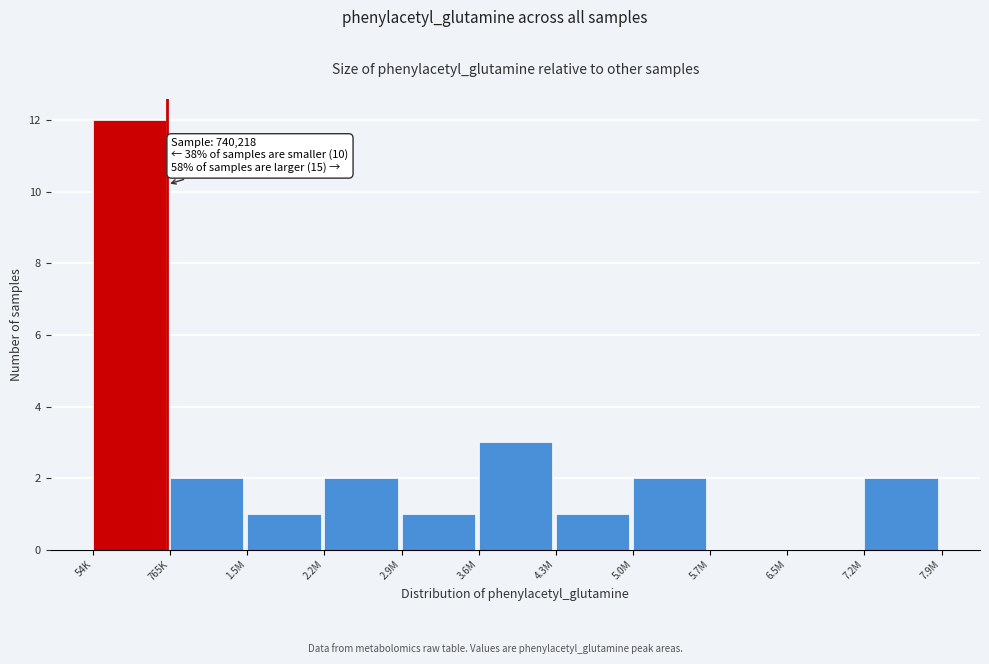

Reading left to right, transcribe all the data shown in this chart.

54K=12	765K=2	1.5M=1	2.2M=2	2.9M=1	3.6M=3	4.3M=1	5.0M=2	5.7M=0	6.5M=0	7.2M=2